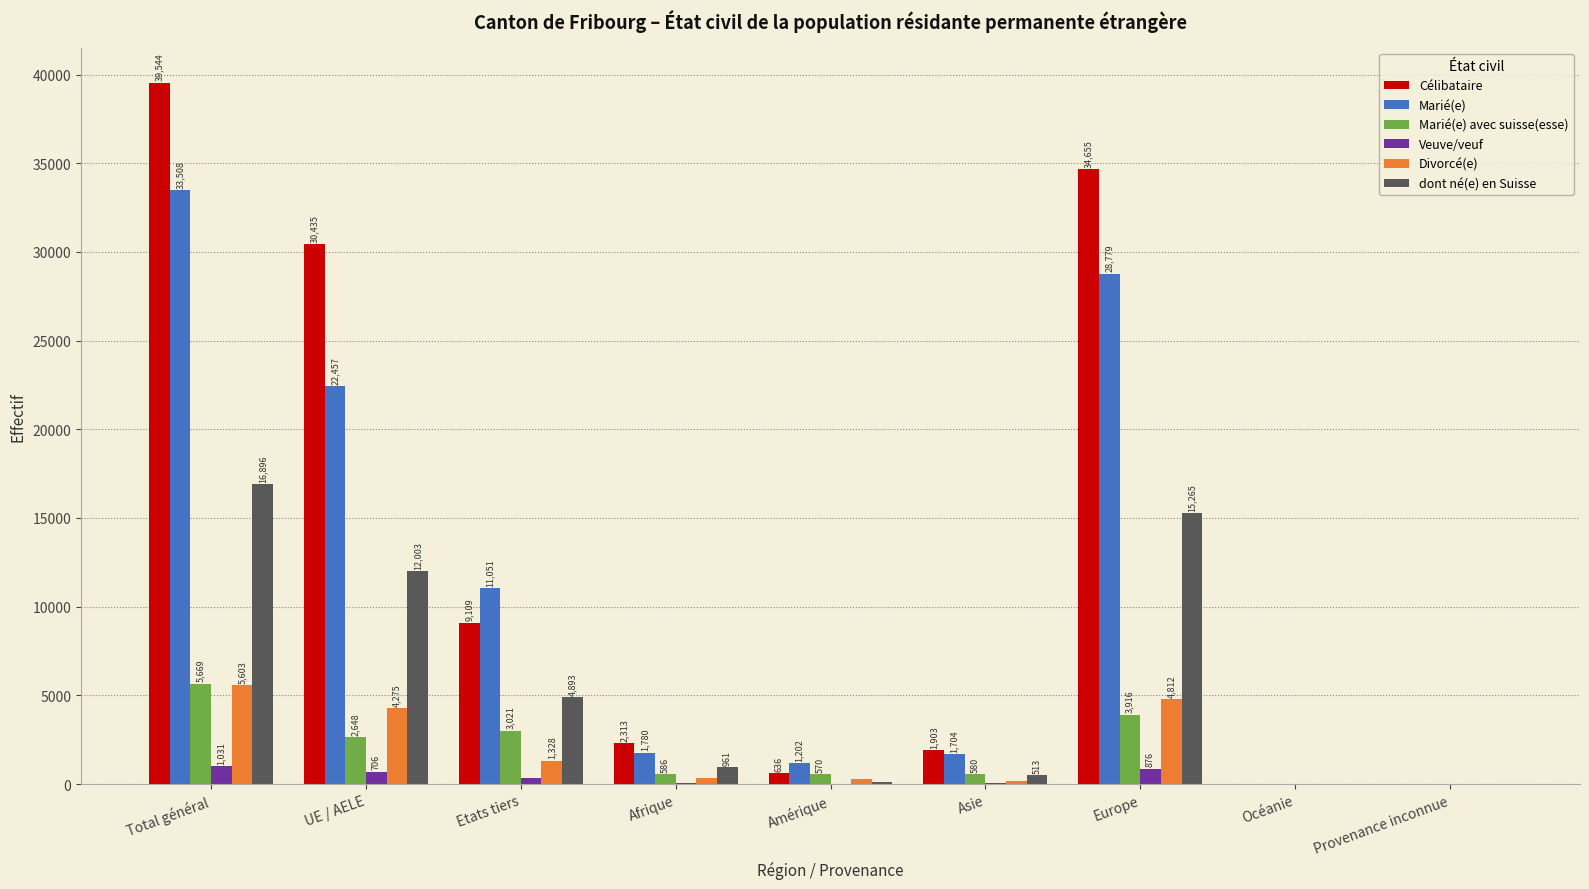

What are all the series names shown in the legend?

Célibataire, Marié(e), Marié(e) avec suisse(esse), Veuve/veuf, Divorcé(e), dont né(e) en Suisse